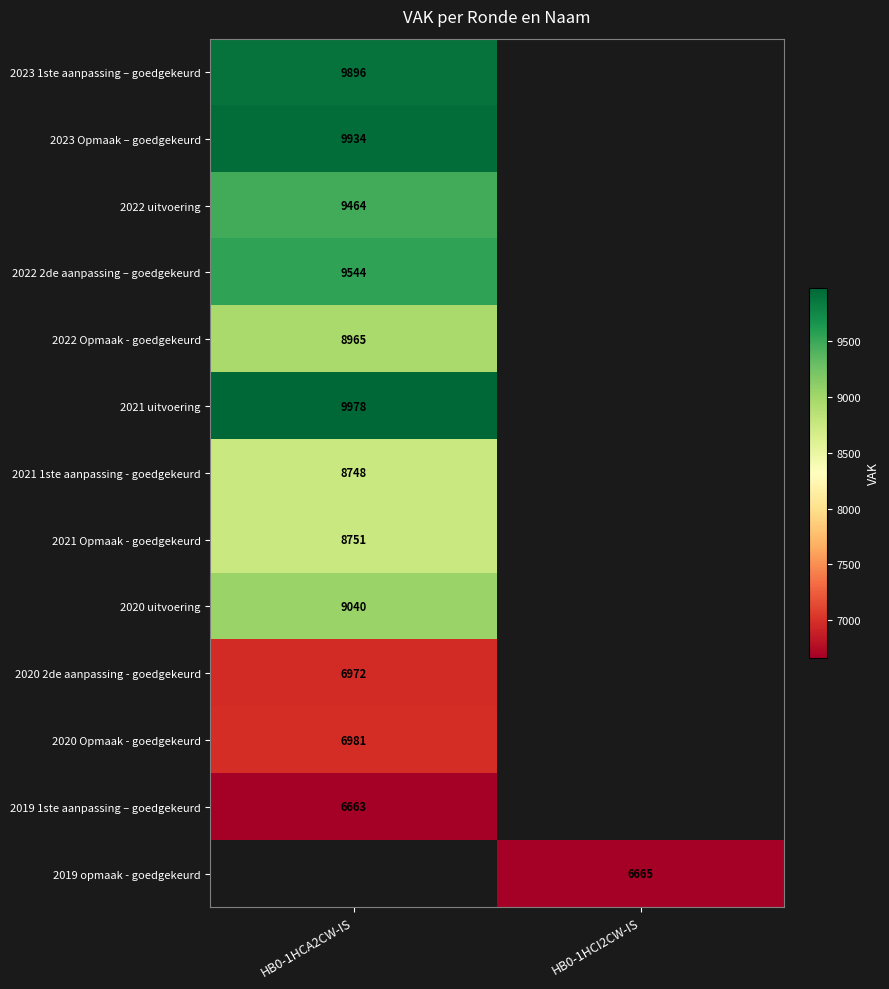

At which category does the chart reach its minimum across all series?

HB0-1HCA2CW-IS